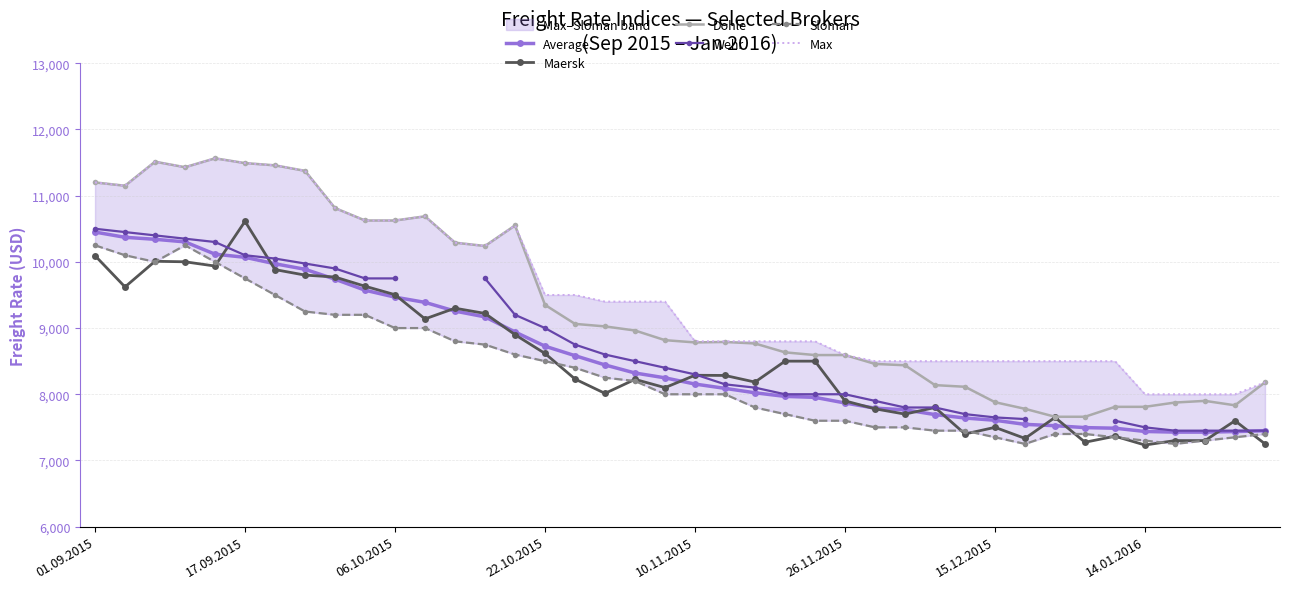

How many lines are shown in the chart?

6